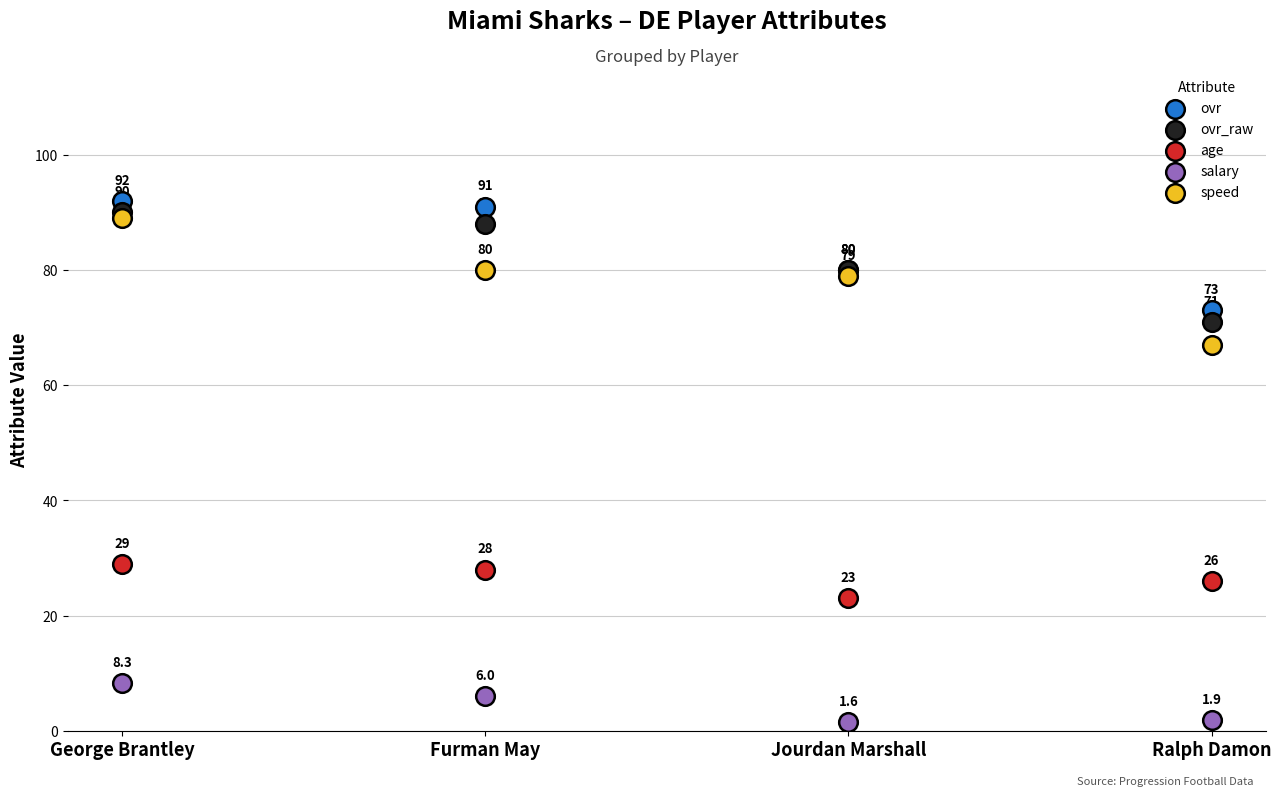

What are all the series names shown in the legend?

ovr, ovr_raw, age, salary, speed